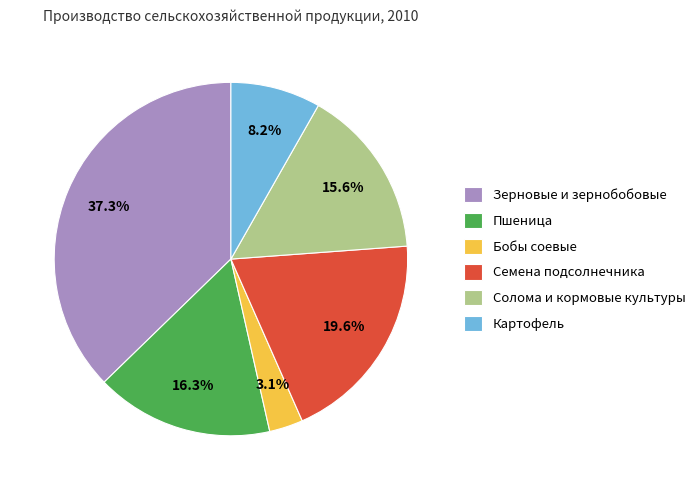

Rank the categories by value from lowest to highest.

Бобы соевые, Картофель, Солома и кормовые культуры, Пшеница, Семена подсолнечника, Зерновые и зернобобовые